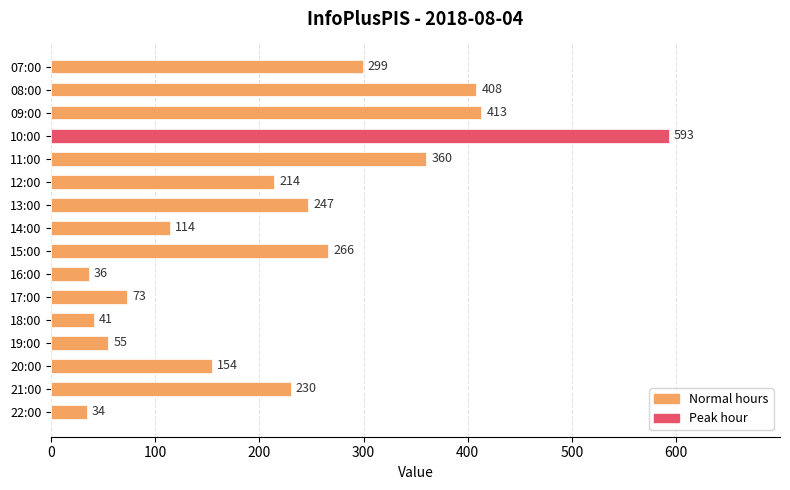

What is the sum of all values?

3537